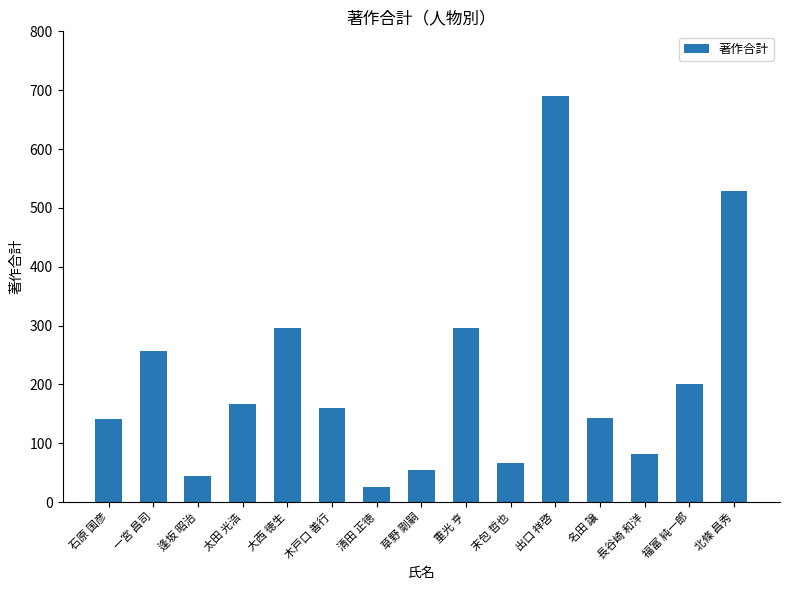

What position from the left is 北條 昌秀?

15